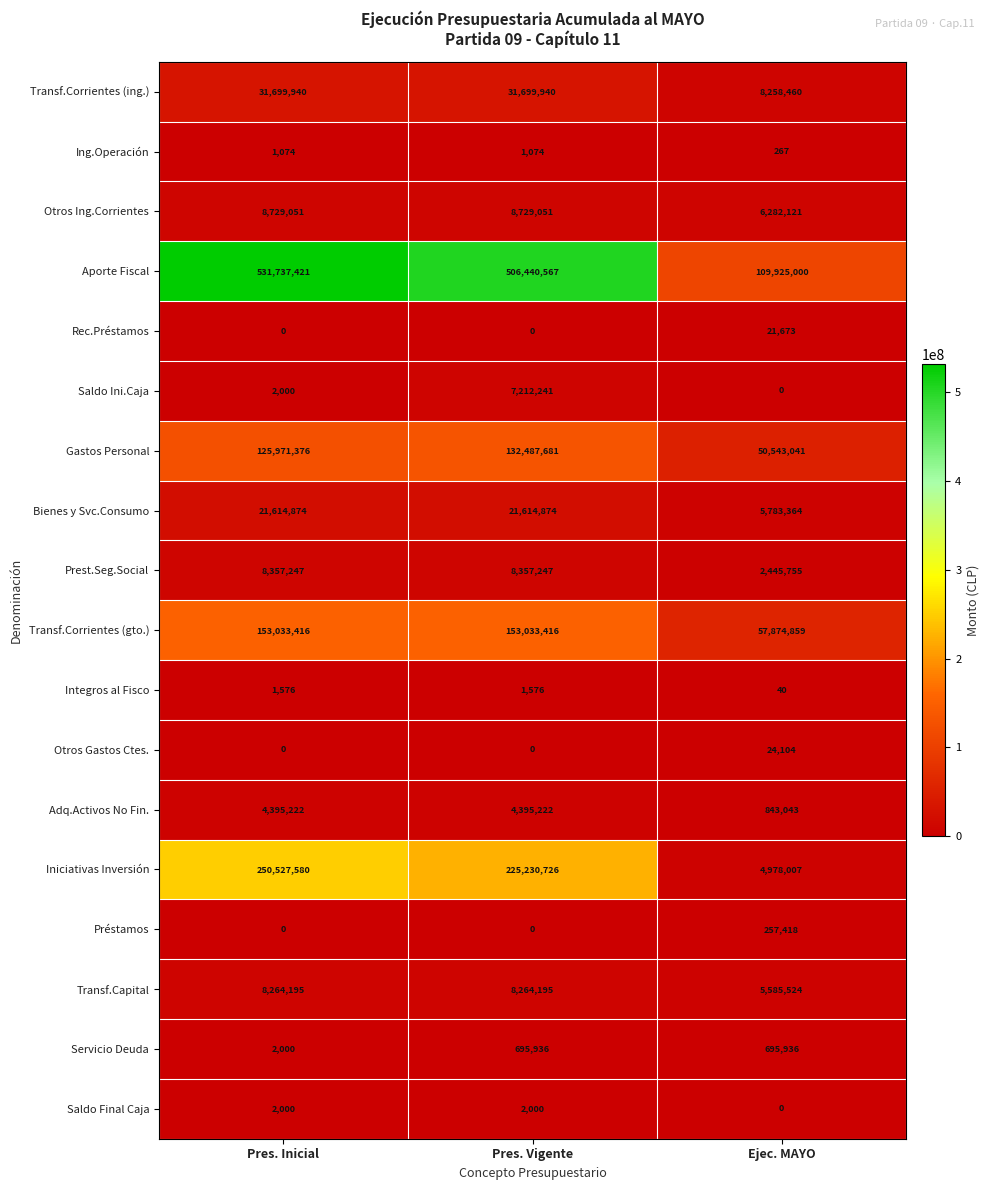

Which series has the widest spread of values?

Aporte Fiscal